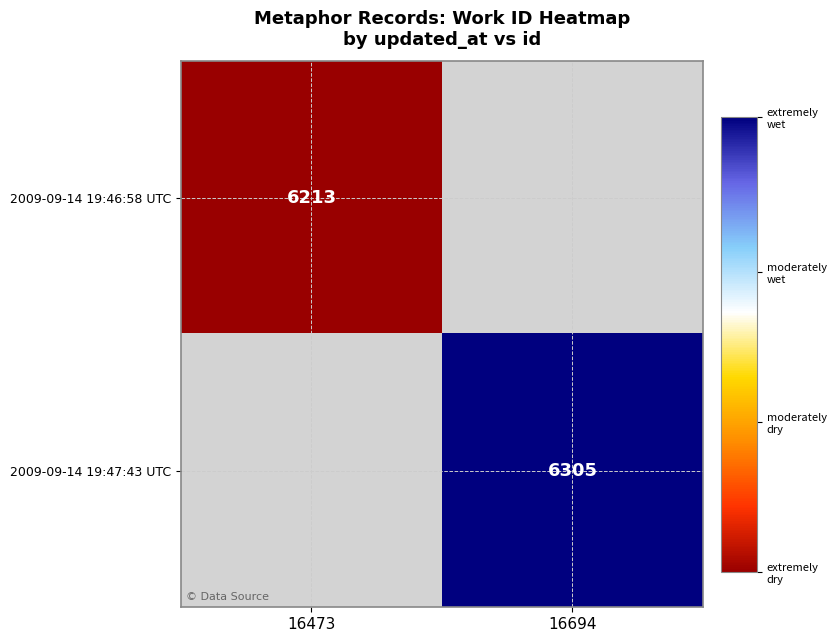

True or false: 2009-09-14 19:46:58 UTC has a value of 8975 at 16473.

False